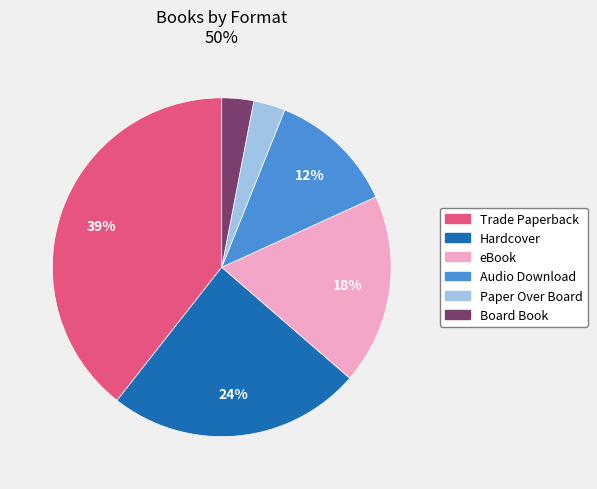

Which category has the biggest portion of the pie?

Trade Paperback